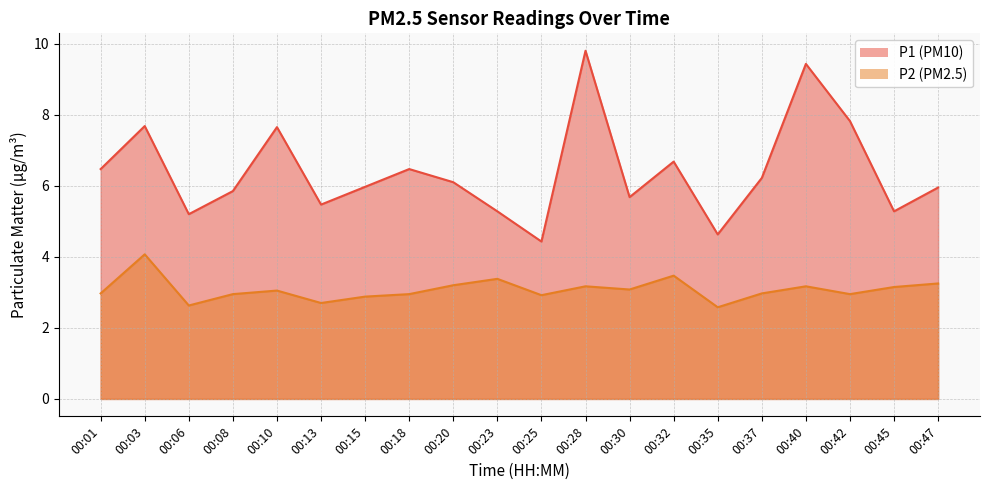

True or false: P2 and P1 cross at least once.

False